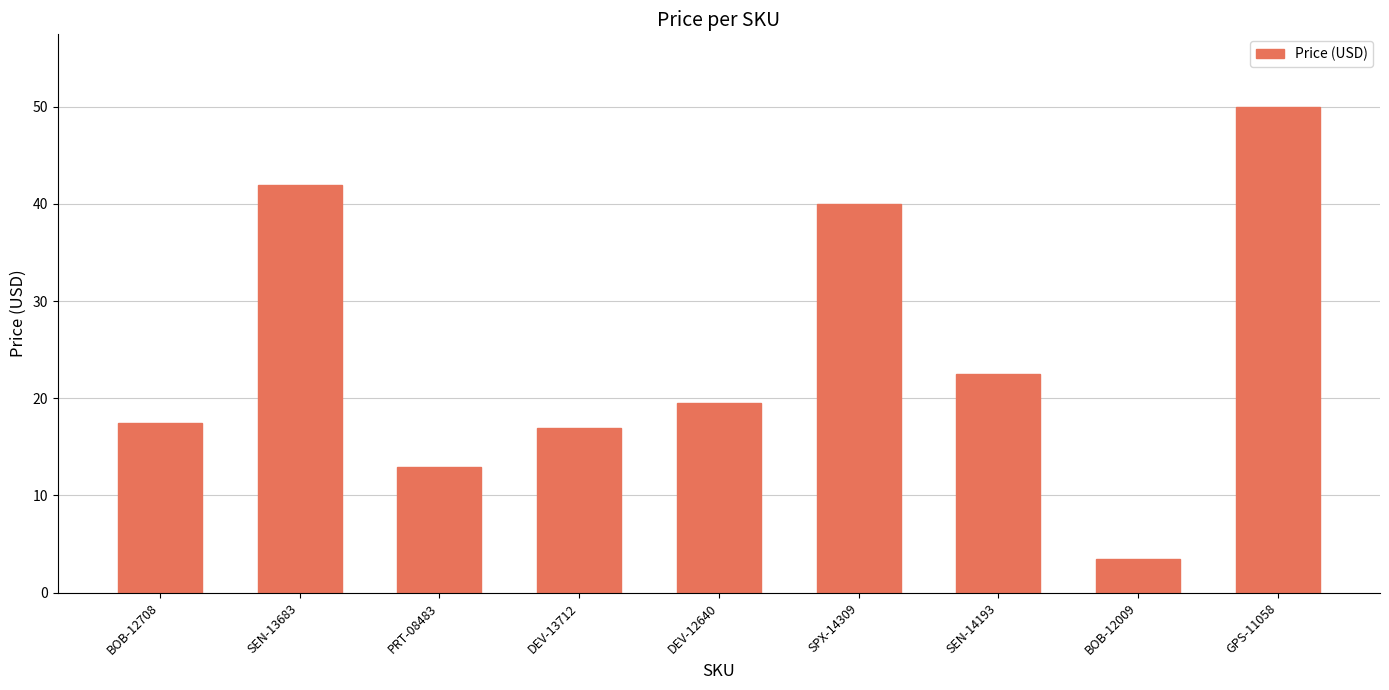

Where does the data first go above 19?

SEN-13683